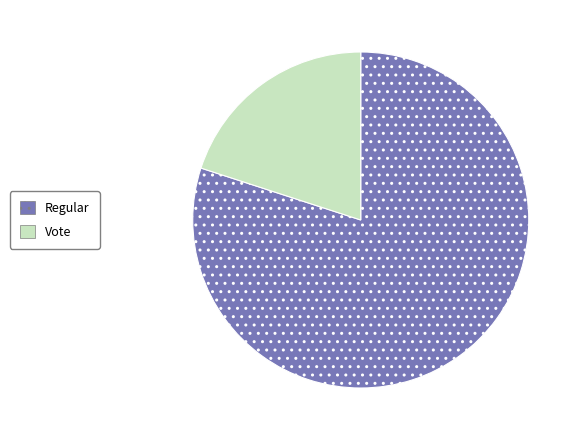

Which slice is the largest?

Regular